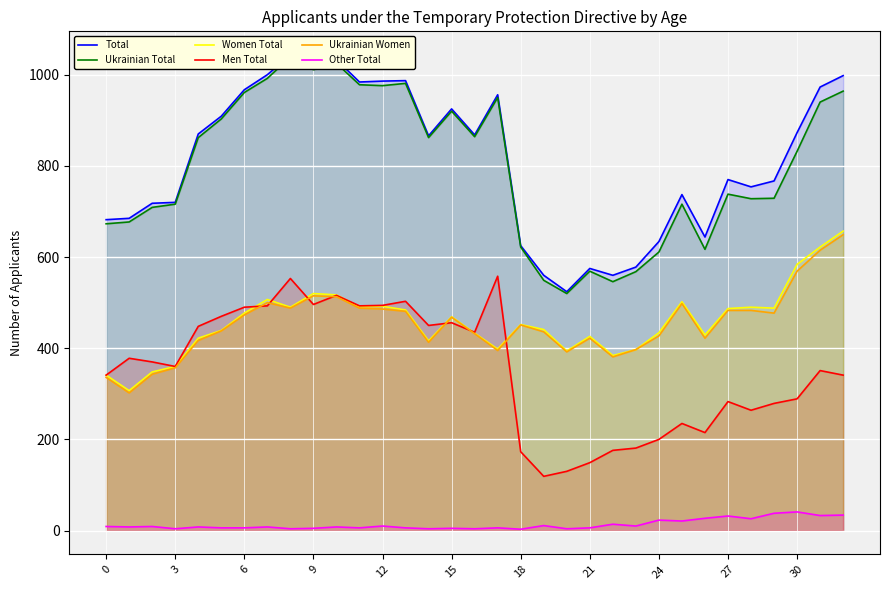

What is the sum of all Total values?

26787